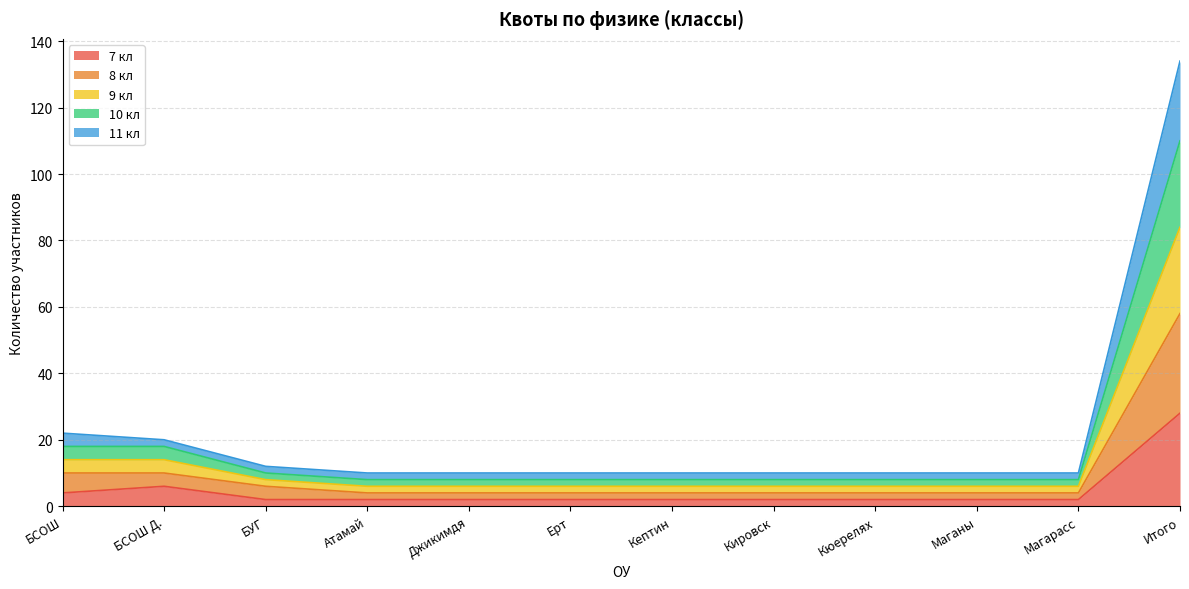

Which category has the lowest value across all series?

БУГ